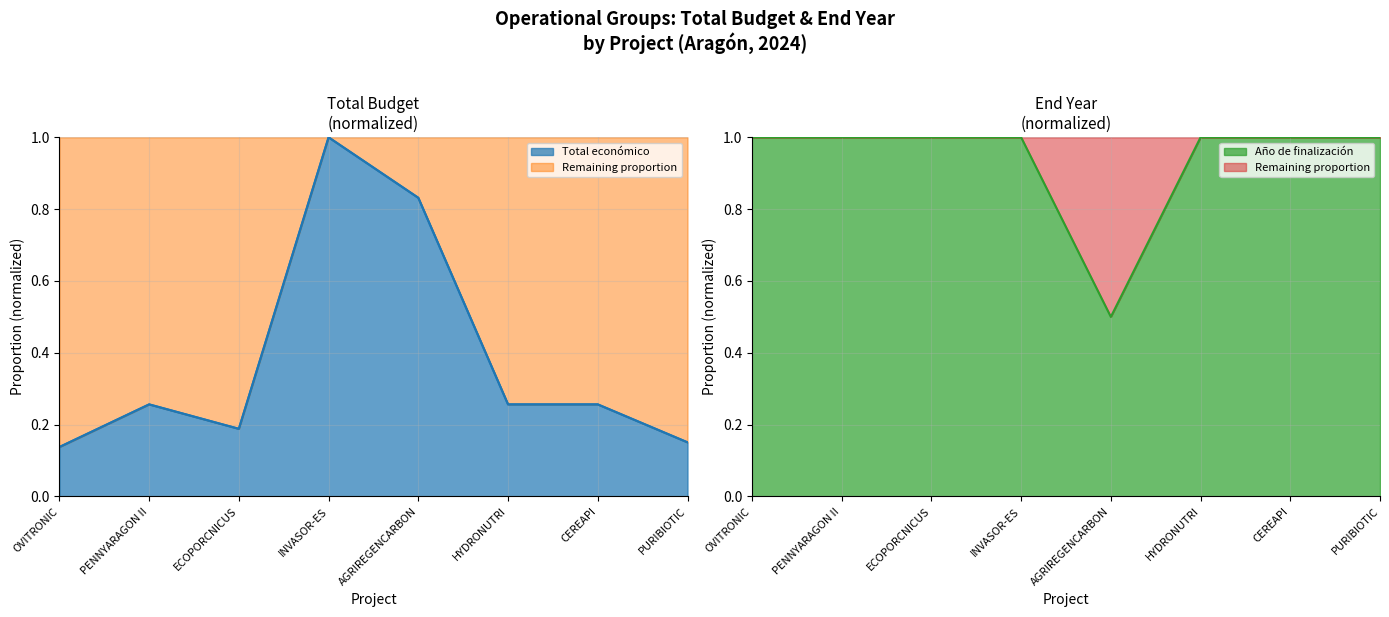

Reading left to right, list all the values displayed in this chart.

Total económico: 0.1	0.3	0.2	1.0	0.8	0.3	0.3	0.2
Año de finalización: 1.0	1.0	1.0	1.0	0.5	1.0	1.0	1.0